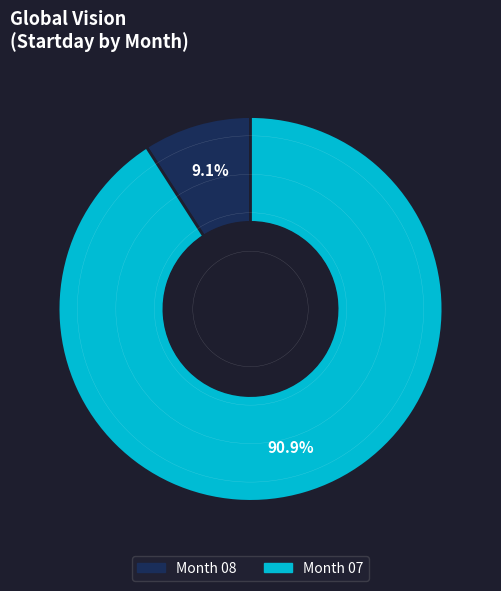

How much of the chart is everything except Month 08?

90.9%